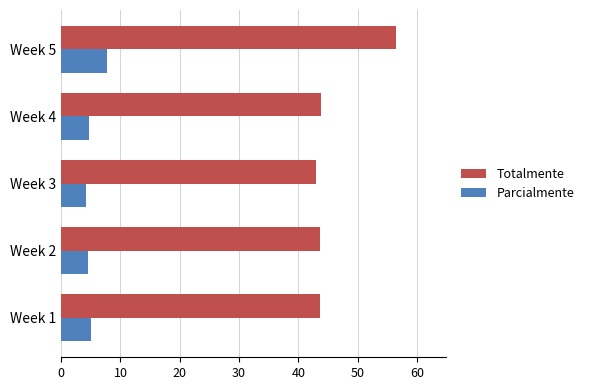

What is the difference between the highest and lowest values at Week 3?

38.8